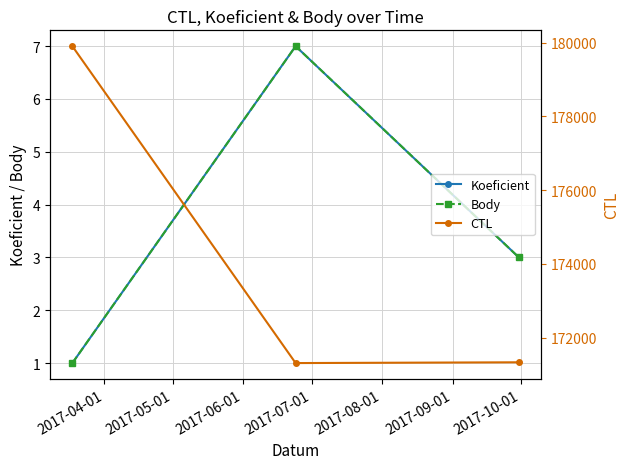

Reading left to right, transcribe all the data shown in this chart.

Koeficient: 1	7	3
Body: 1	7	3
CTL: 179907	171313	171334